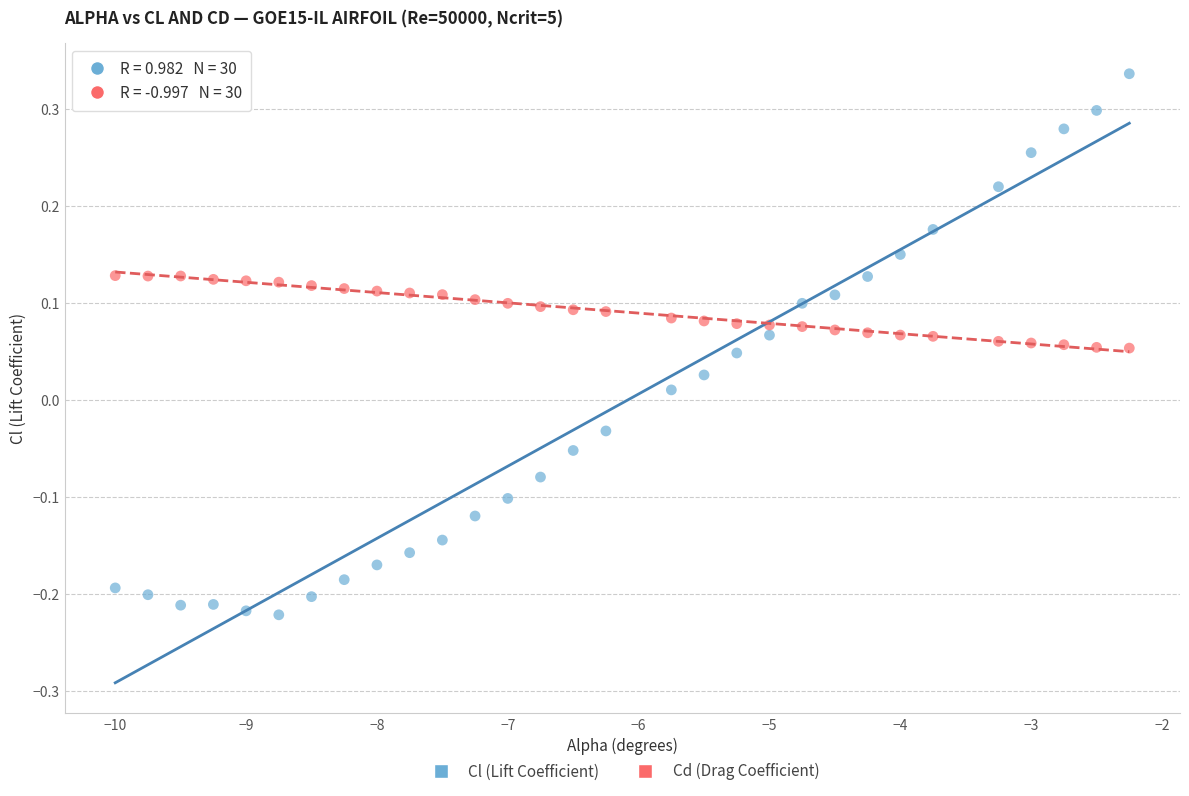

Which series contains the highest Y value?

Cl (Lift Coefficient)